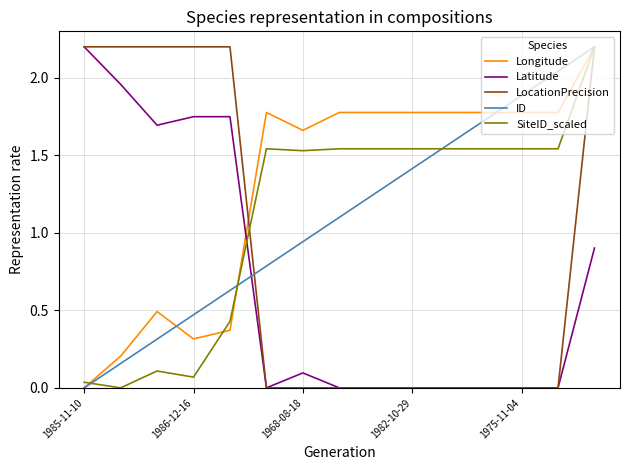

What is the highest value of the Longitude series?

2.2